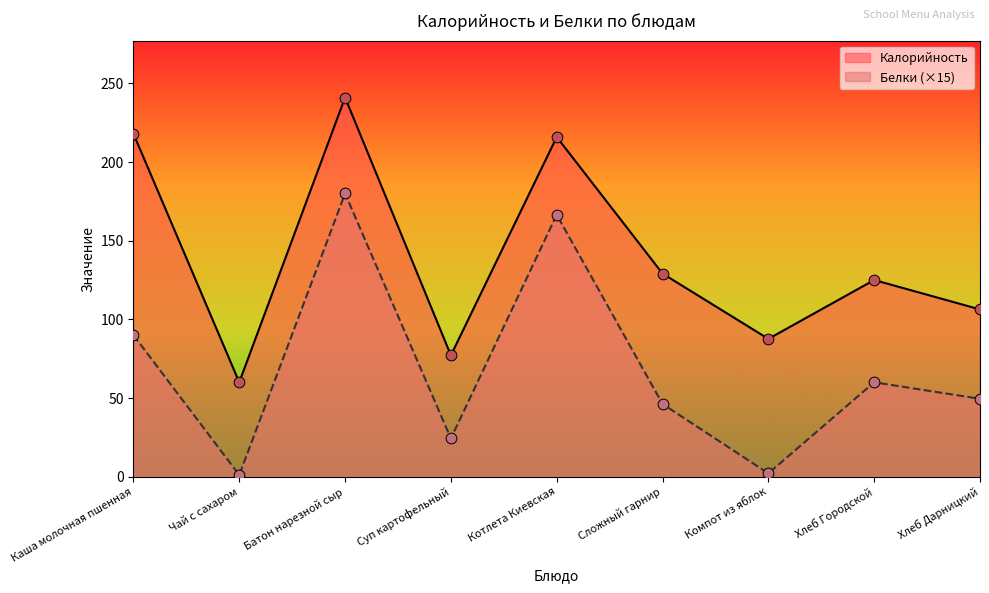

Which series reaches the maximum Y coordinate?

Калорийность